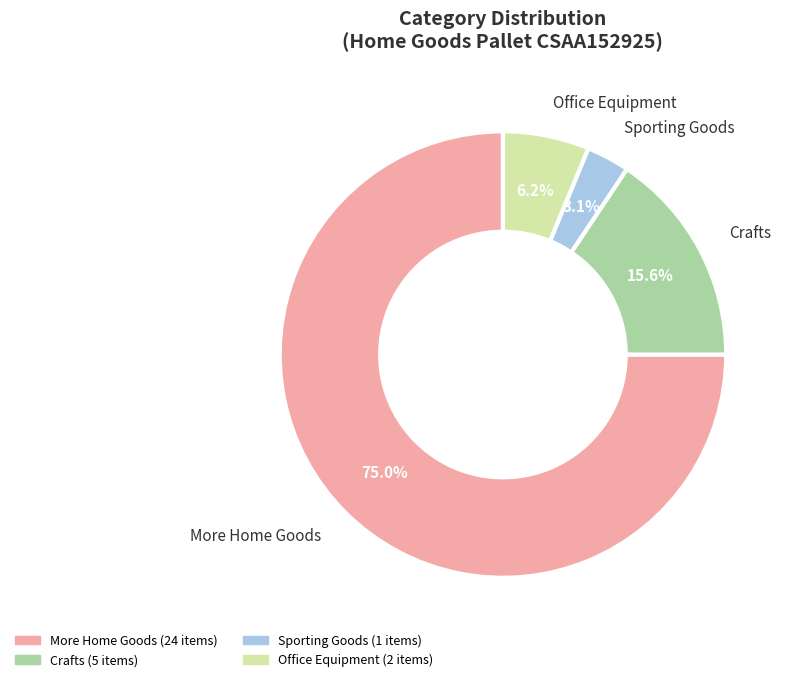

To the nearest percent, what percentage of the pie is Crafts?

16%